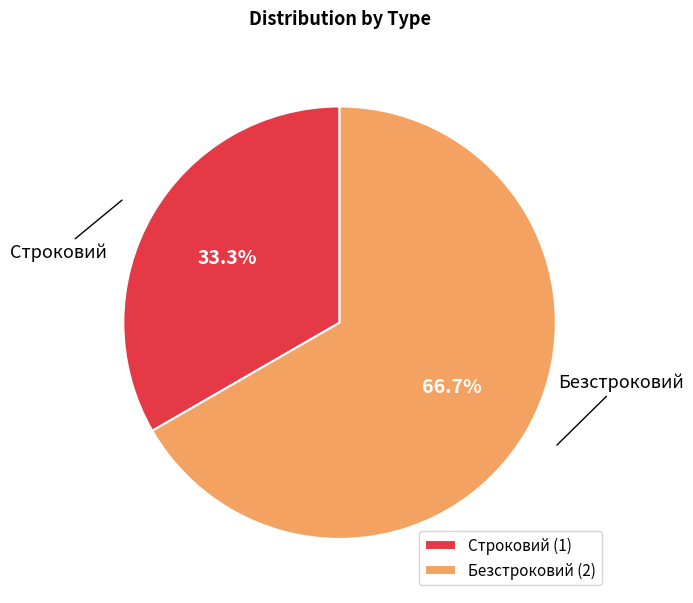

What is the ratio of the value at Строковий to the value at Безстроковий?

0.5